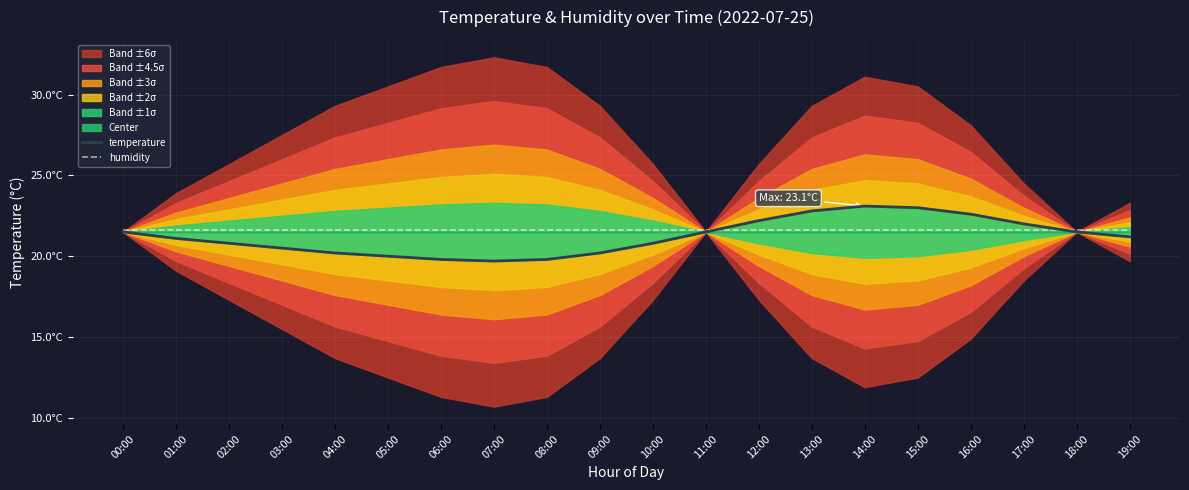

Rank the series by their maximum value, from highest to lowest.

temperature, humidity